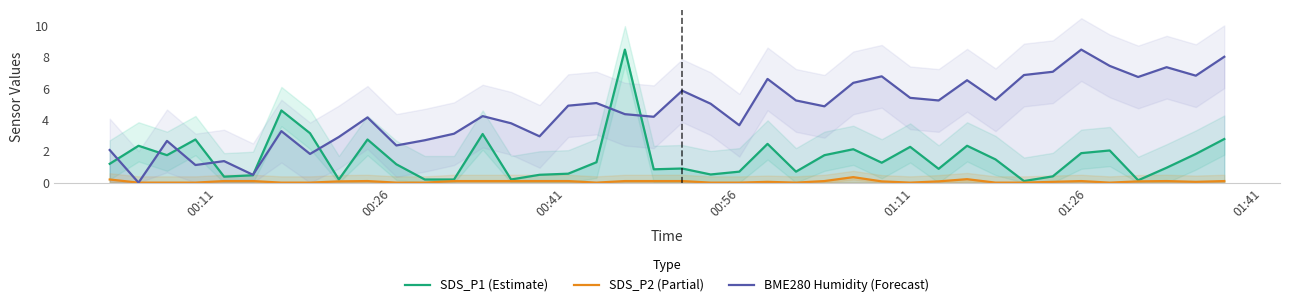

What is the highest value of the BME280 Humidity (Forecast) series?

8.5